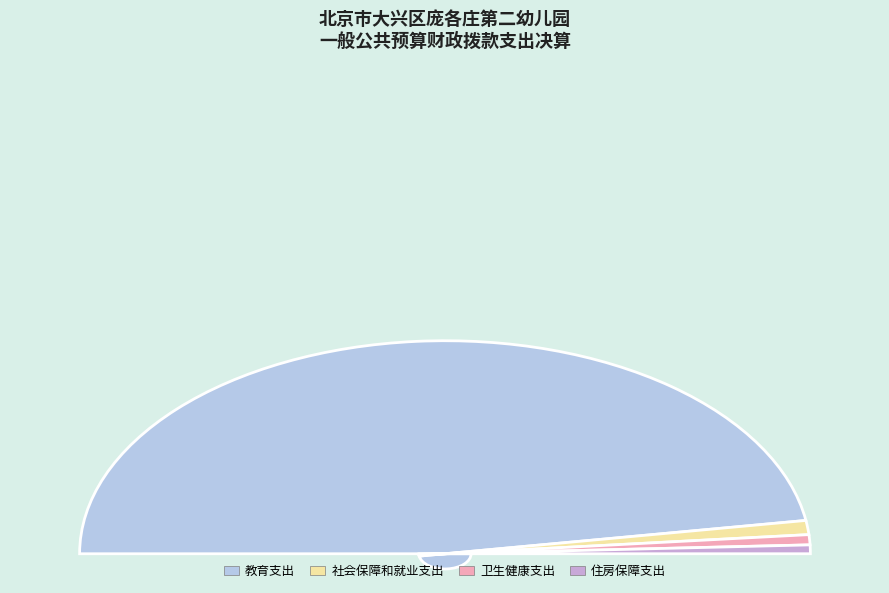

Between 社会保障和就业支出 and 住房保障支出, which is larger?

社会保障和就业支出